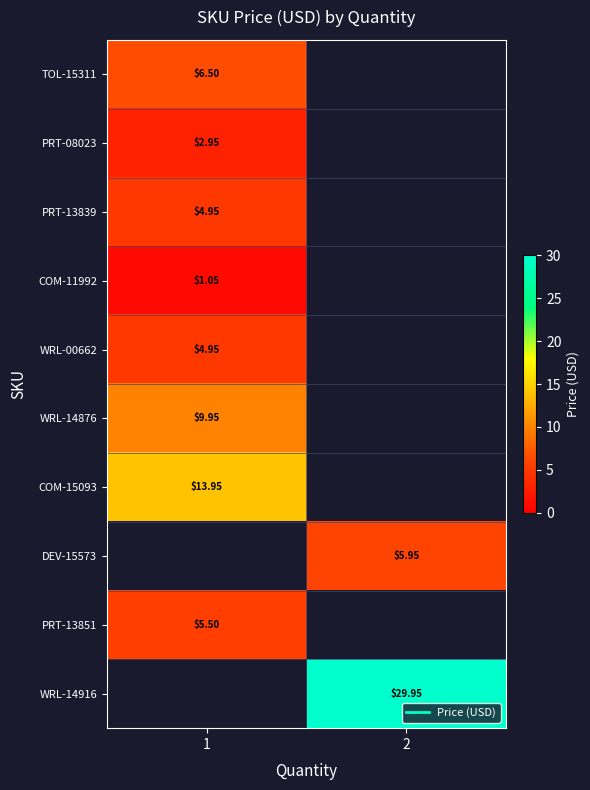

True or false: row_0 has a value of 6.5 at 1.

True